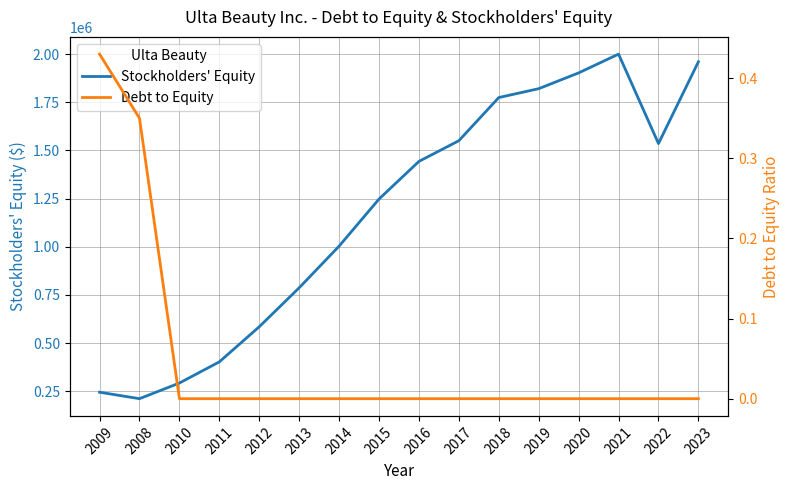

Rank the series by their average value, from lowest to highest.

Debt to Equity, Stockholders' Equity